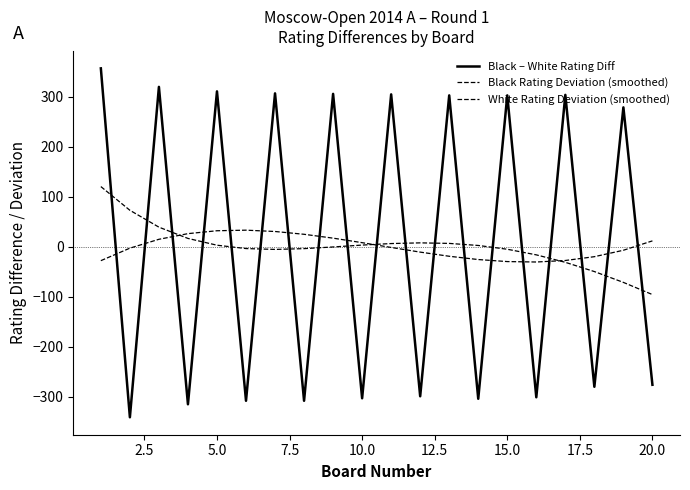

In White Rating Deviation (smoothed), how many points are higher than both neighbors (excluding endpoints)?

1